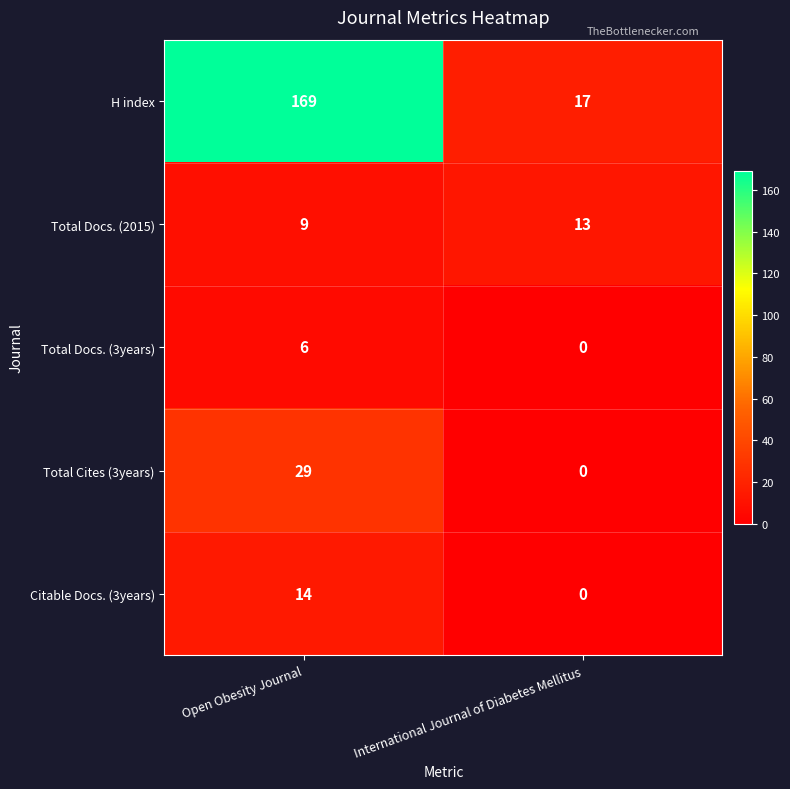

True or false: H index has a value of 88 at Open Obesity Journal.

False